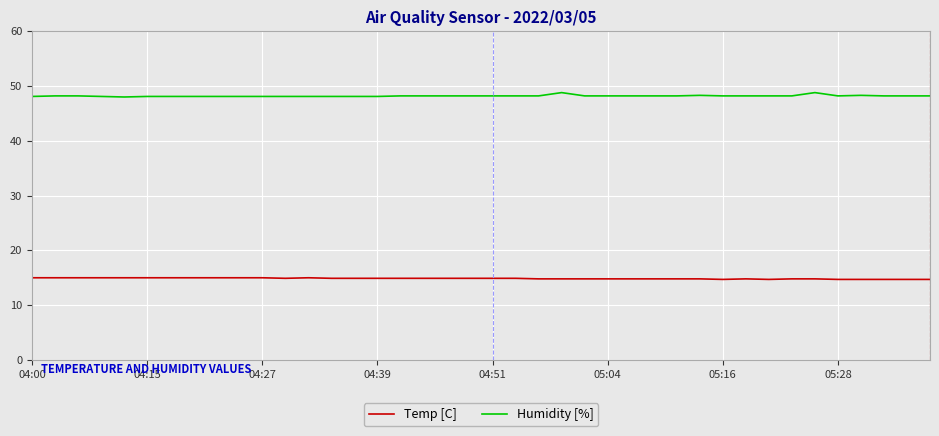

What is the maximum value shown in the chart?

48.8